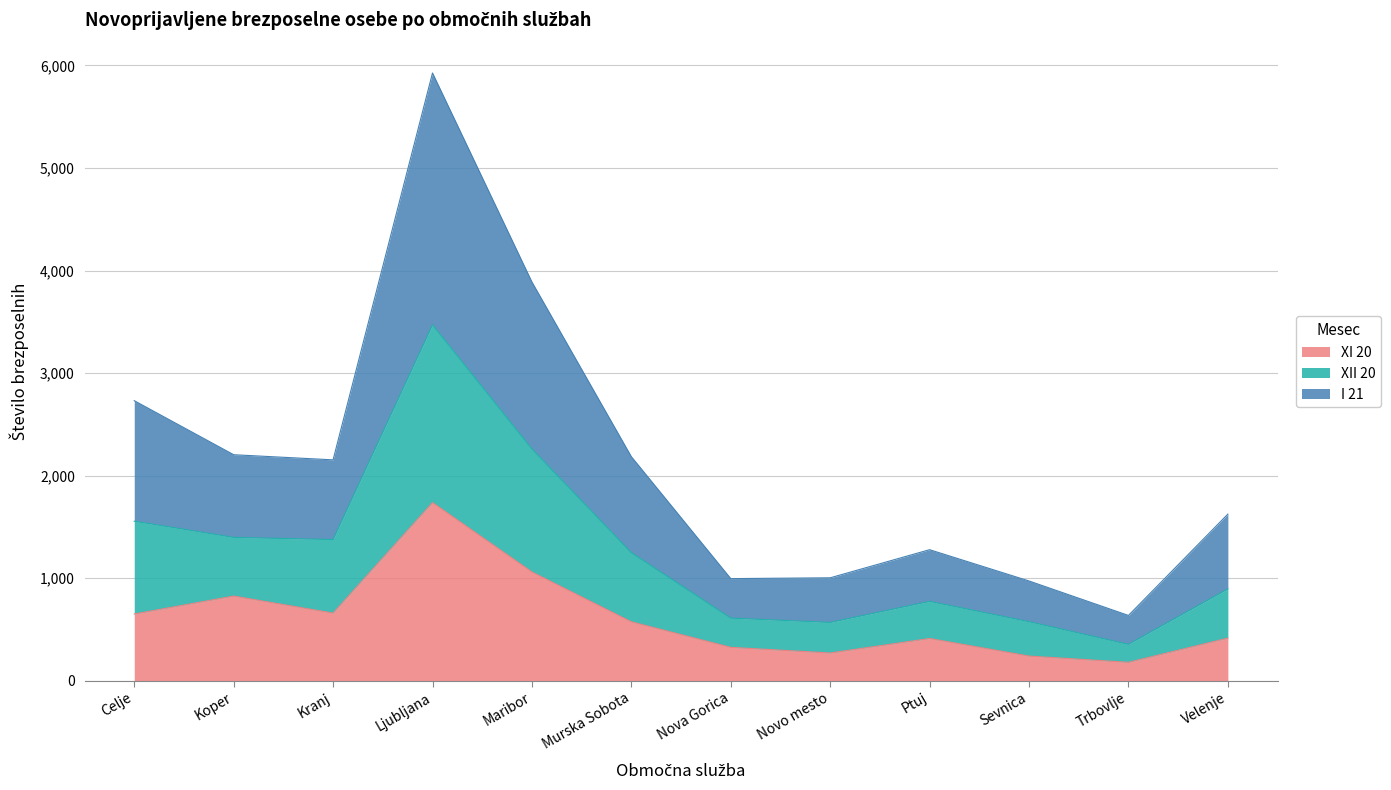

True or false: XI 20 has a value of 575 at Murska Sobota.

True